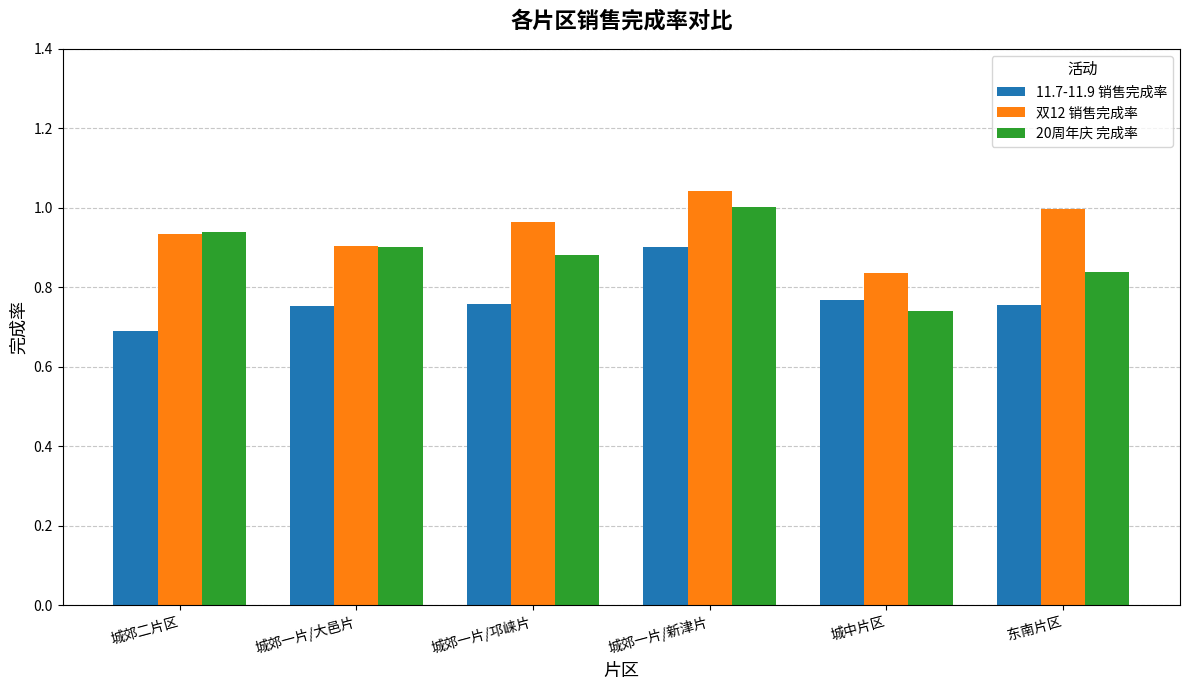

Which category has the highest value in the 双12 销售完成率 series?

城郊一片/新津片